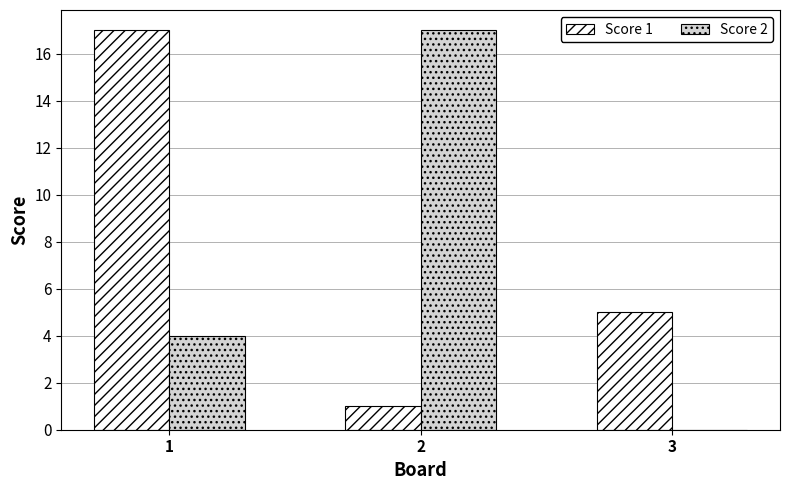

What is the sum of the Score 2 values at 1 and 3?

4